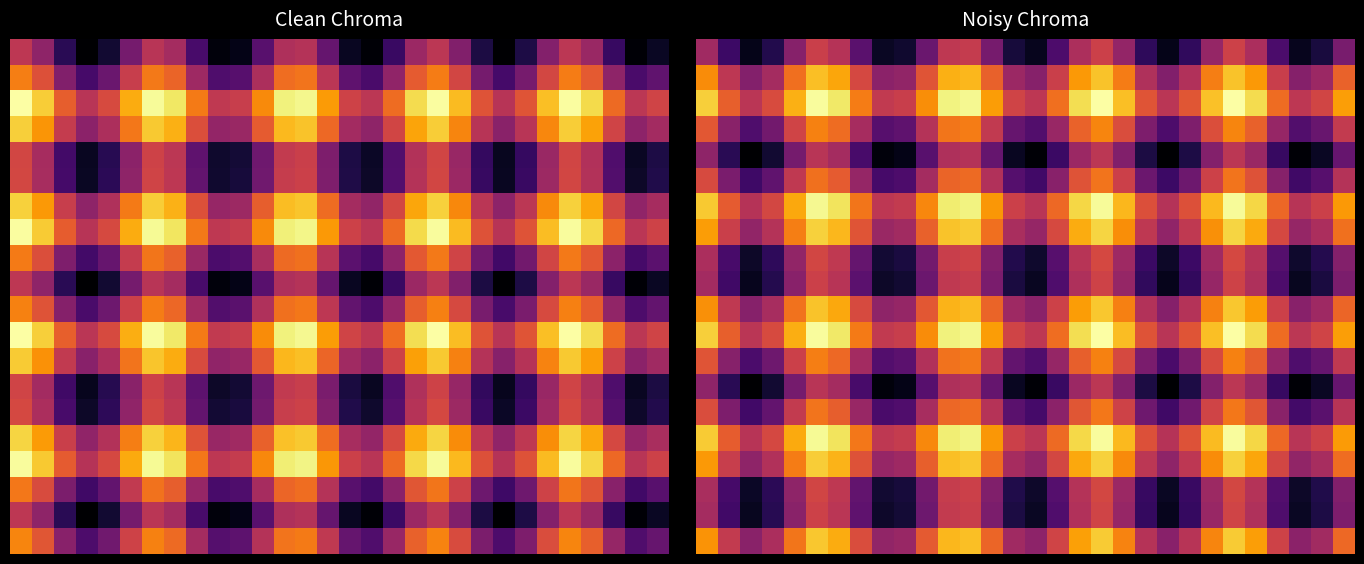

What is the total value across all series at 11?

22.6